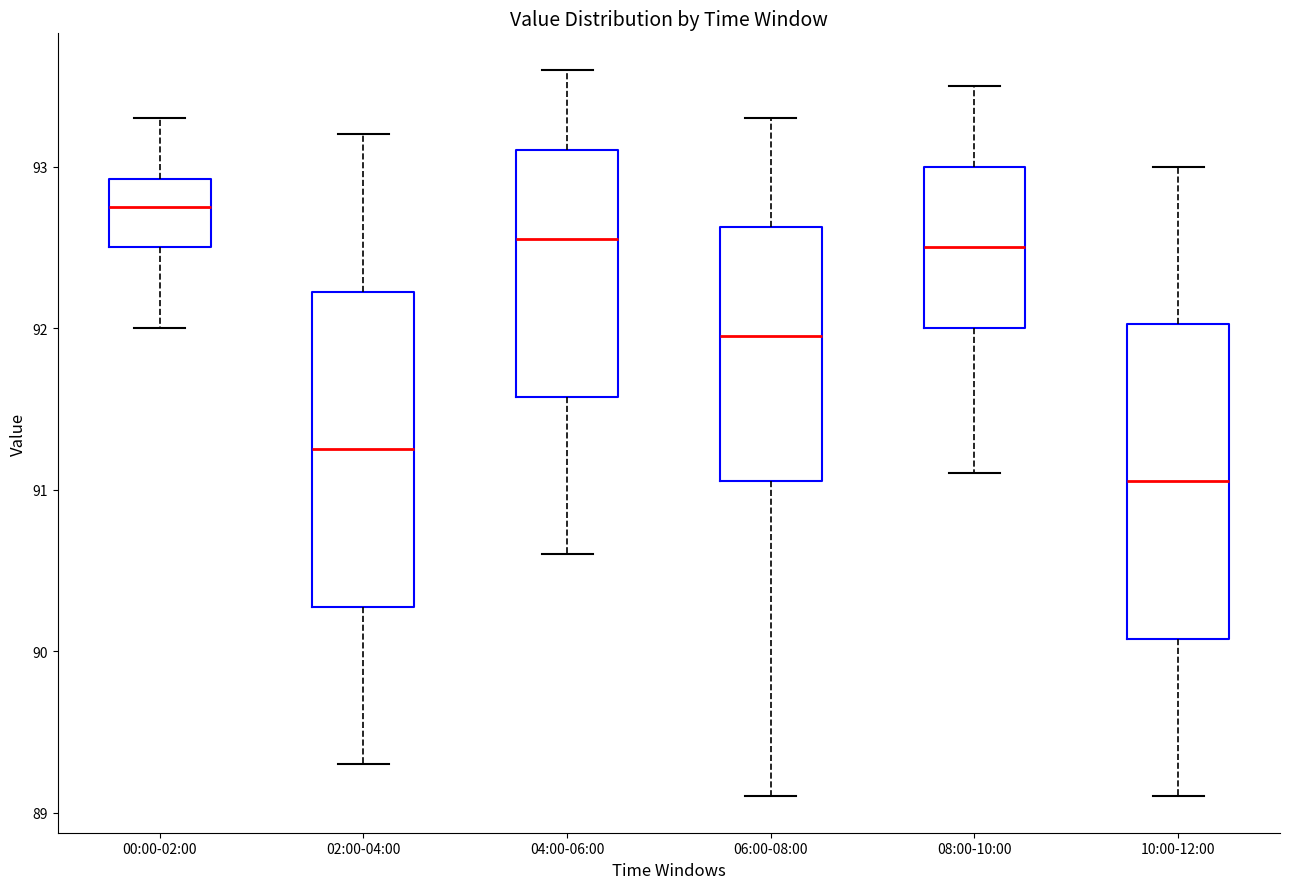

Where does the lower whisker of the box for 02:00-04:00 end on the y-axis? The values are not printed on the chart, so give them approximately, as read against the axis.

89.3